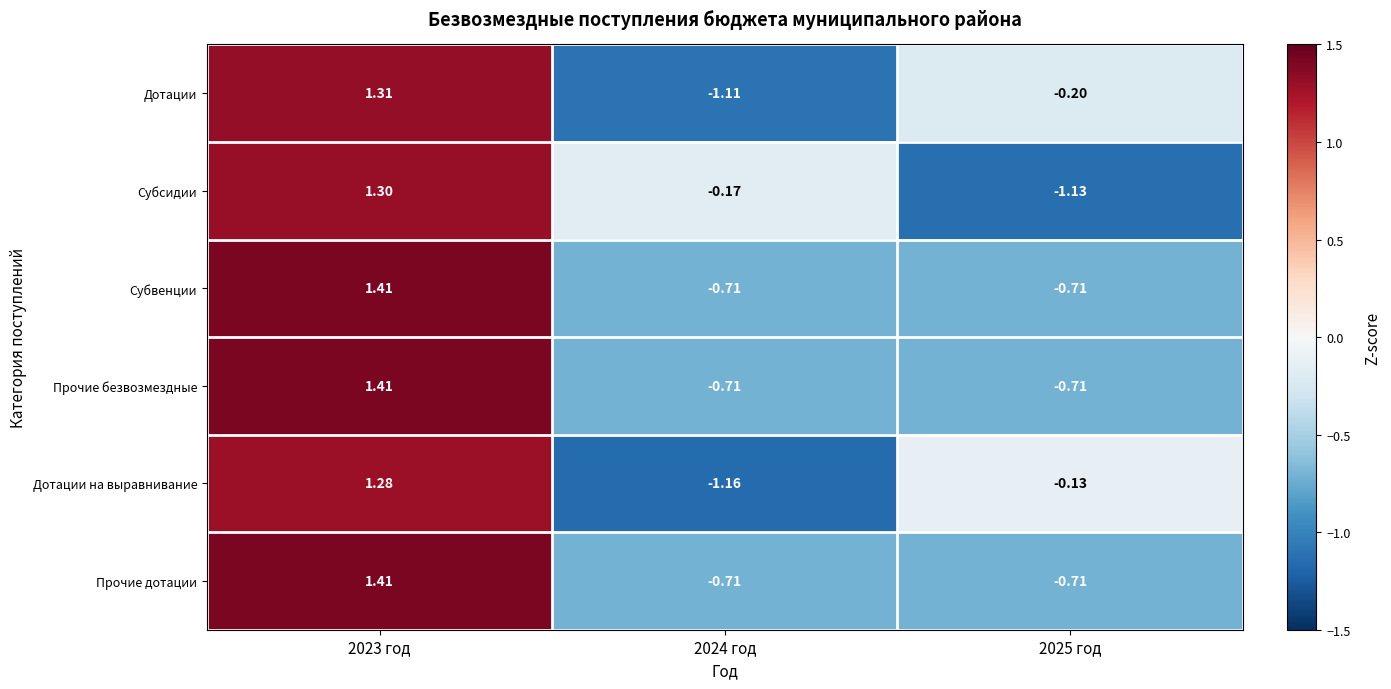

Is the value of Субвенции at 2025 год greater than the value of Дотации на выравнивание at 2024 год?

Yes